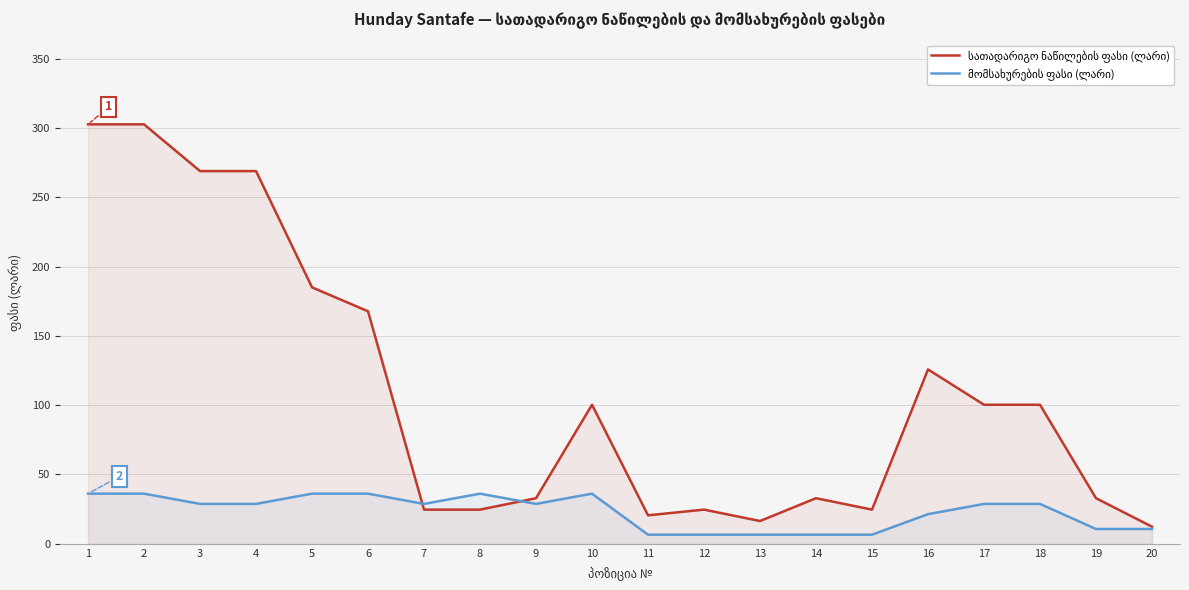

At which category does სათადარიგო ნაწილების ფასი (ლარი) reach its first local peak?

10